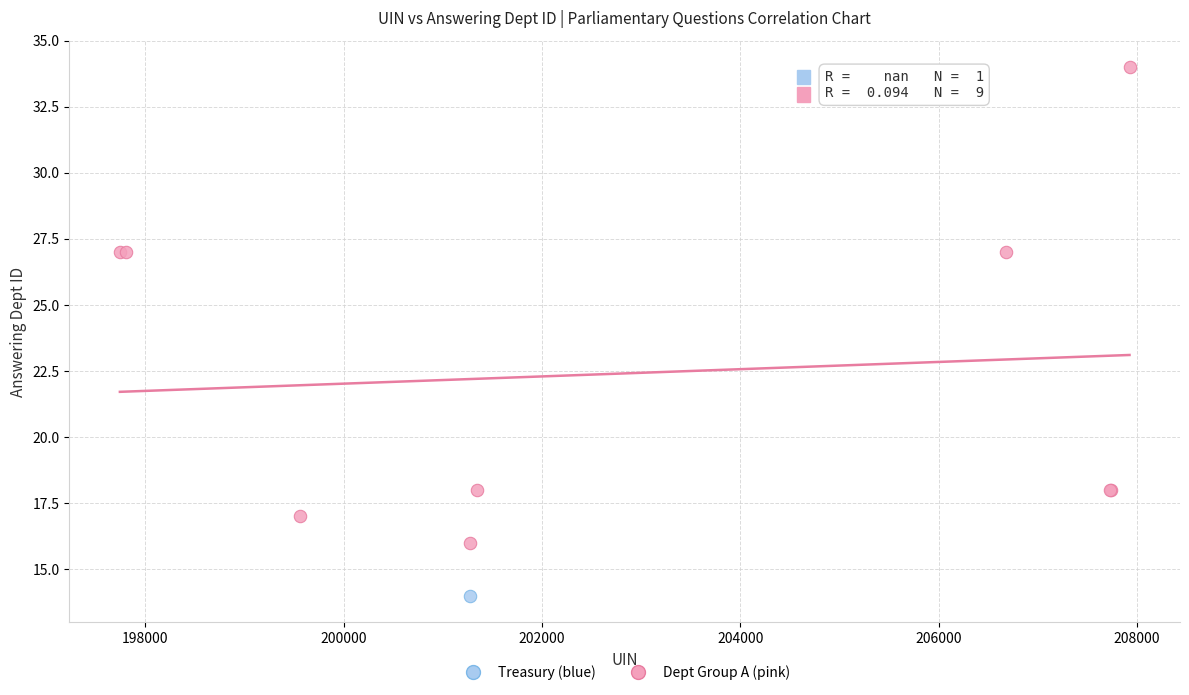

What are all the series names shown in the legend?

Treasury (blue), Dept Group A (pink)